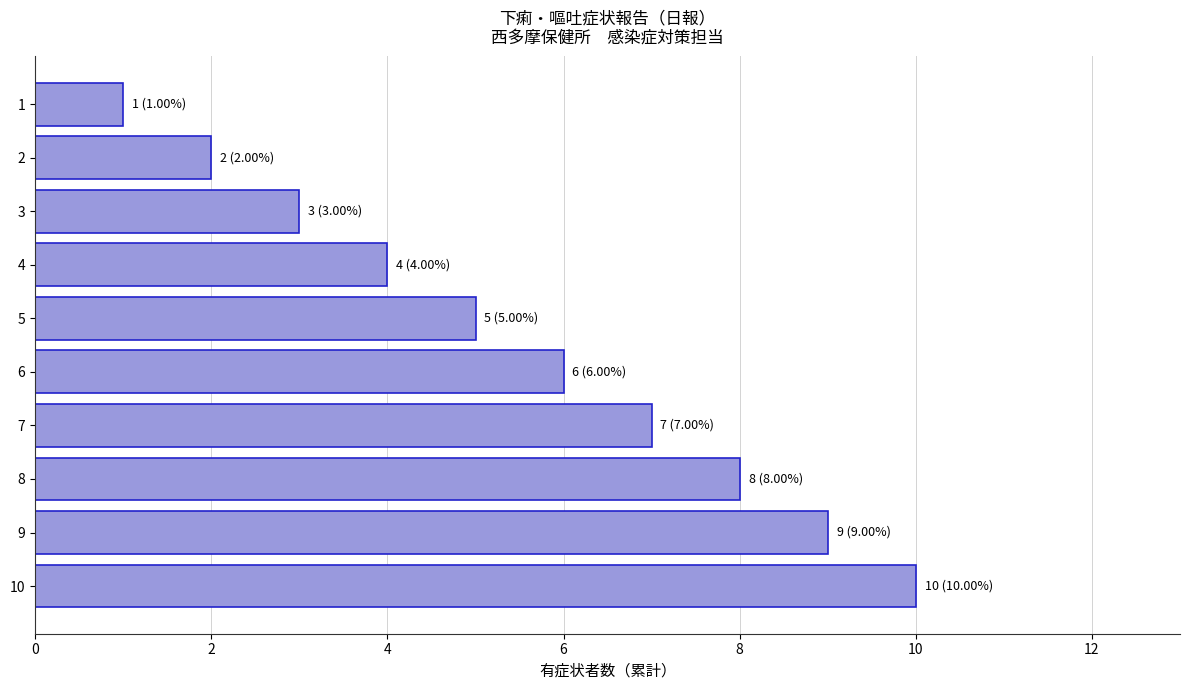

Which has a higher value, 6 or 4?

6